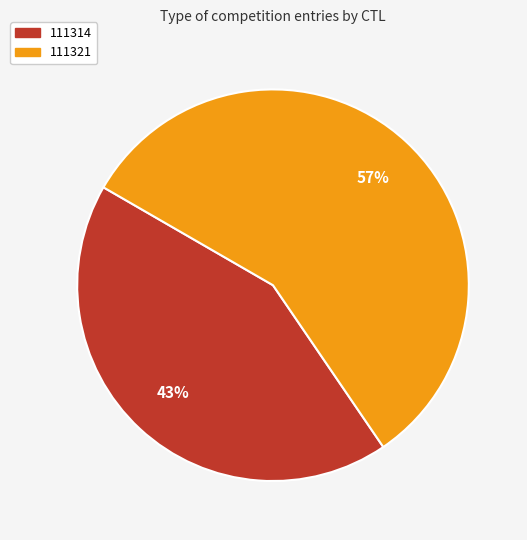

Between 111314 and 111321, which is larger?

111321